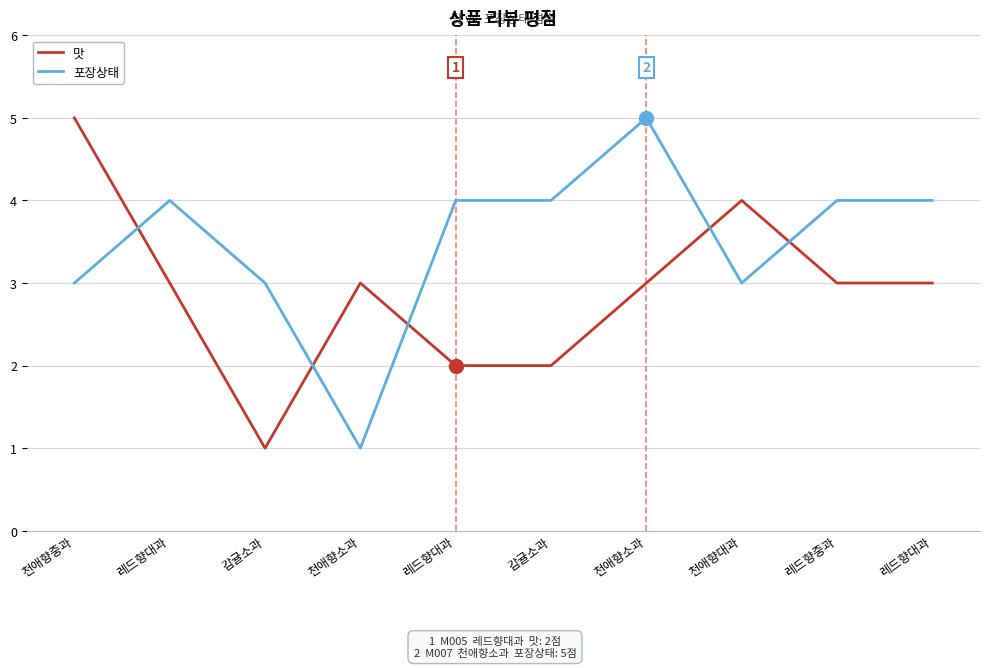

True or false: 맛 and 포장상태 cross at least once.

True